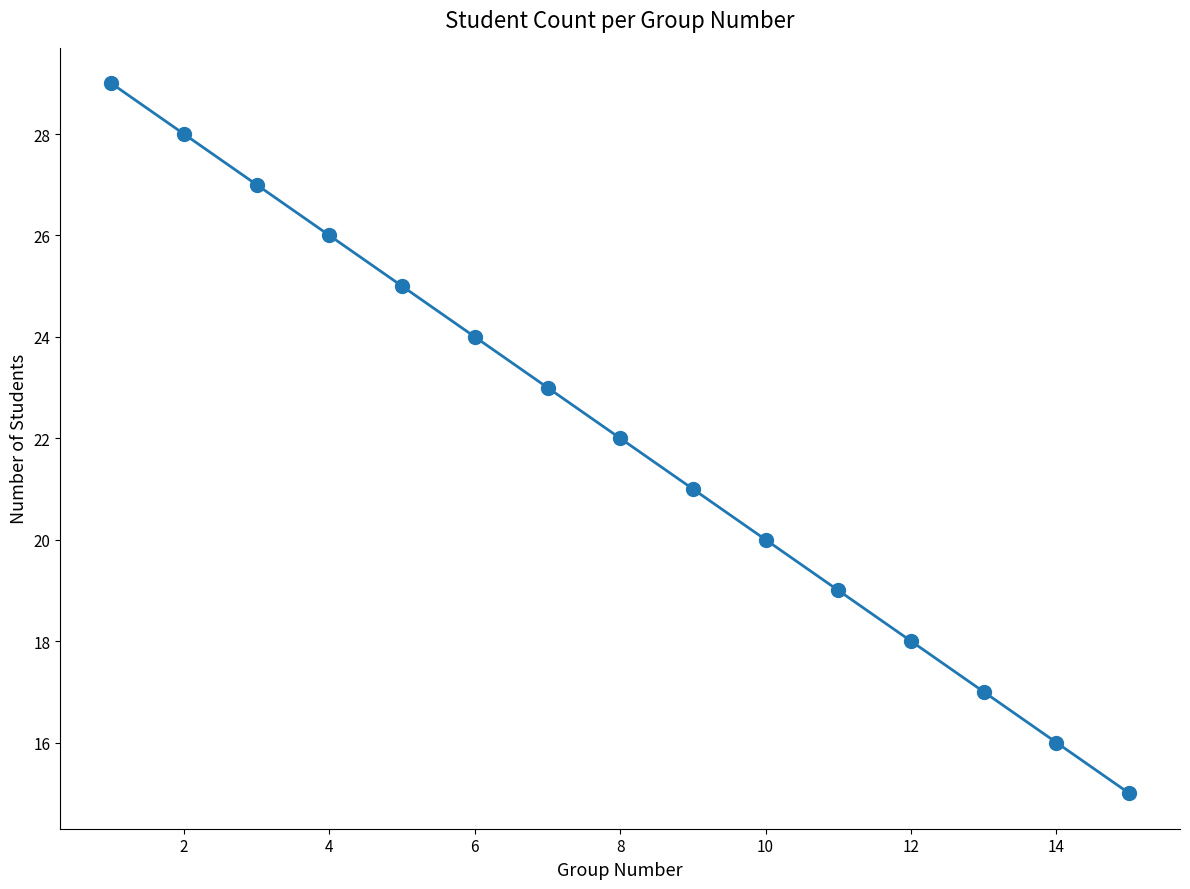

What is the sum of all values?

330